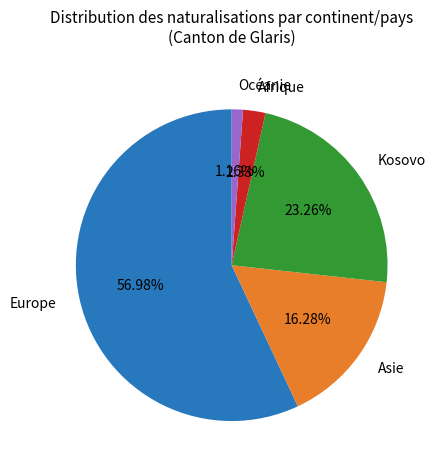

How many segments does this pie chart have?

5